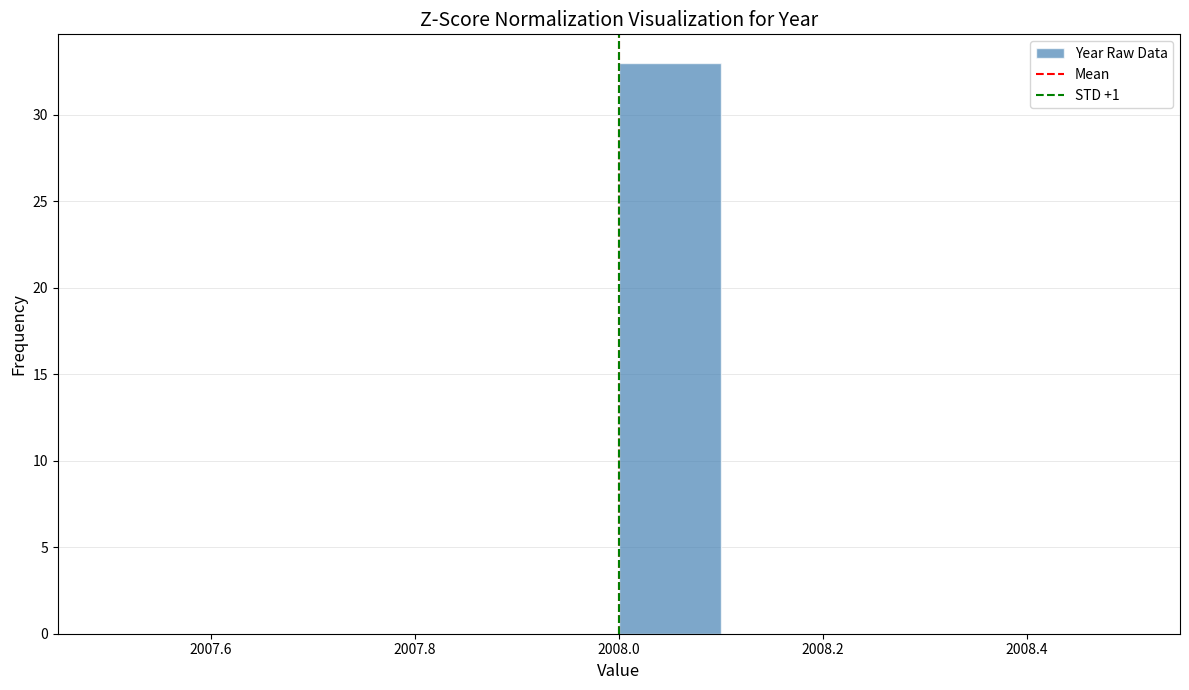

Reading left to right, list every bar in this chart as the range it spans on the x-axis followed by its height. The values are not printed on the chart, so give them approximately, as read against the axis.

2007.5 to 2007.6: 0
2007.6 to 2007.7: 0
2007.7 to 2007.8: 0
2007.8 to 2007.9: 0
2007.9 to 2008.0: 0
2008.0 to 2008.1: 33
2008.1 to 2008.2: 0
2008.2 to 2008.3: 0
2008.3 to 2008.4: 0
2008.4 to 2008.5: 0